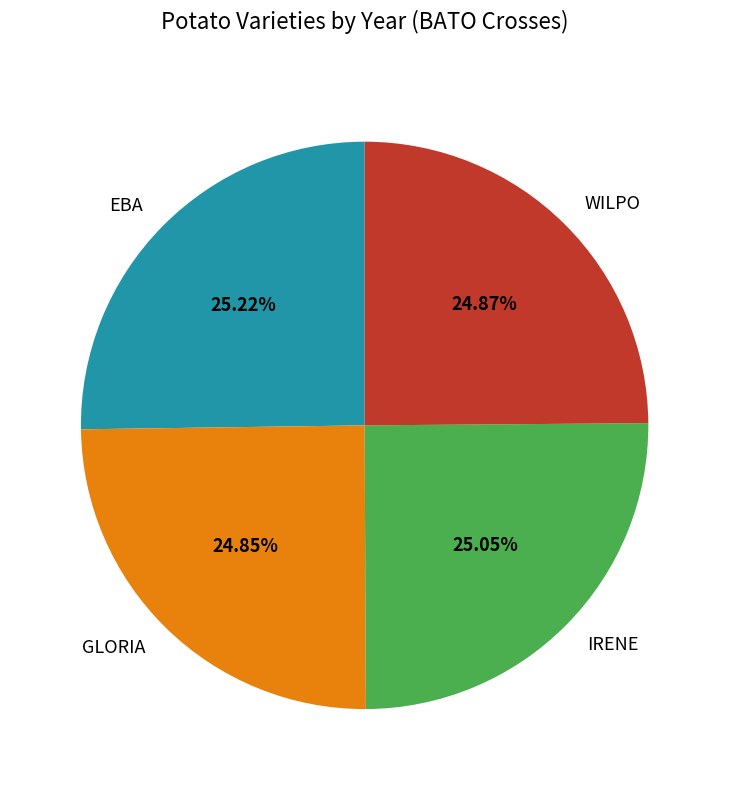

Is there any slice that represents more than half of the pie?

No